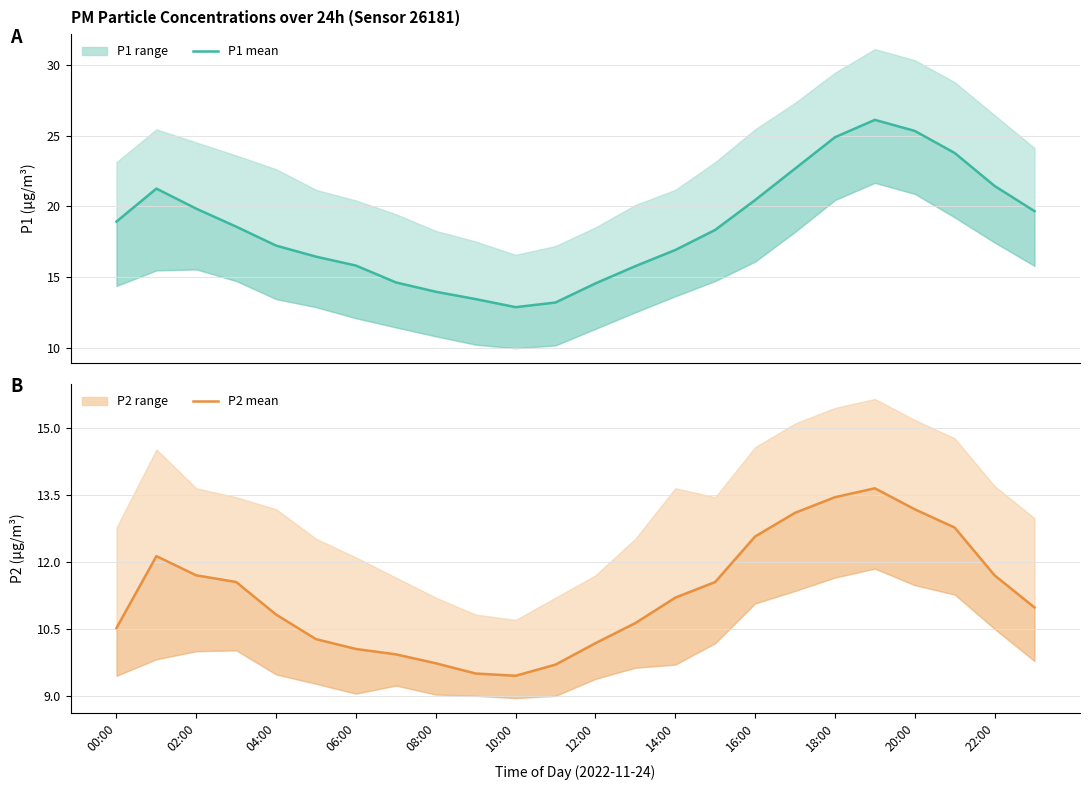

True or false: P1 has more than 2 points higher than both neighbors.

False